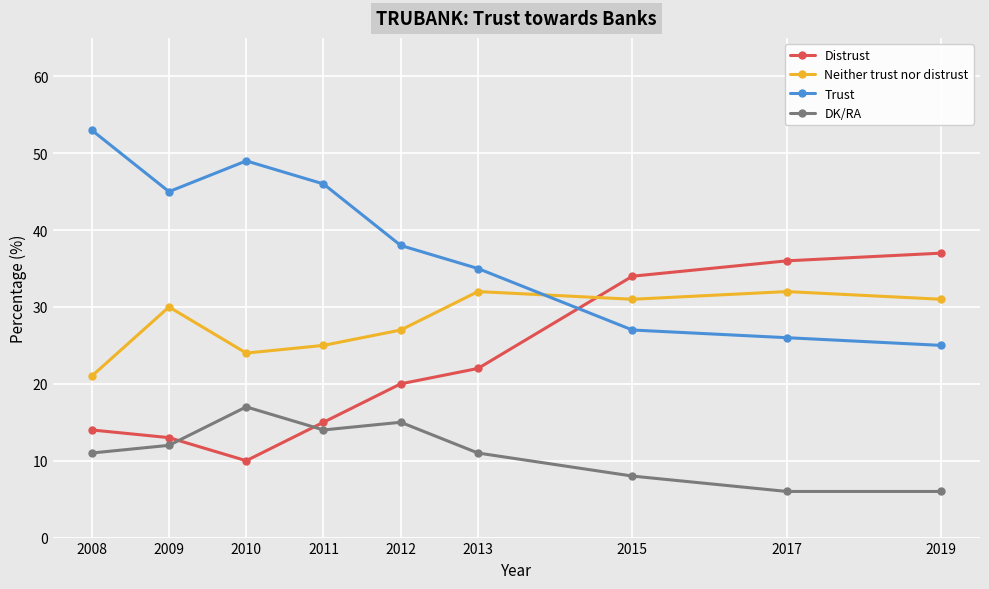

How many lines are shown in the chart?

4